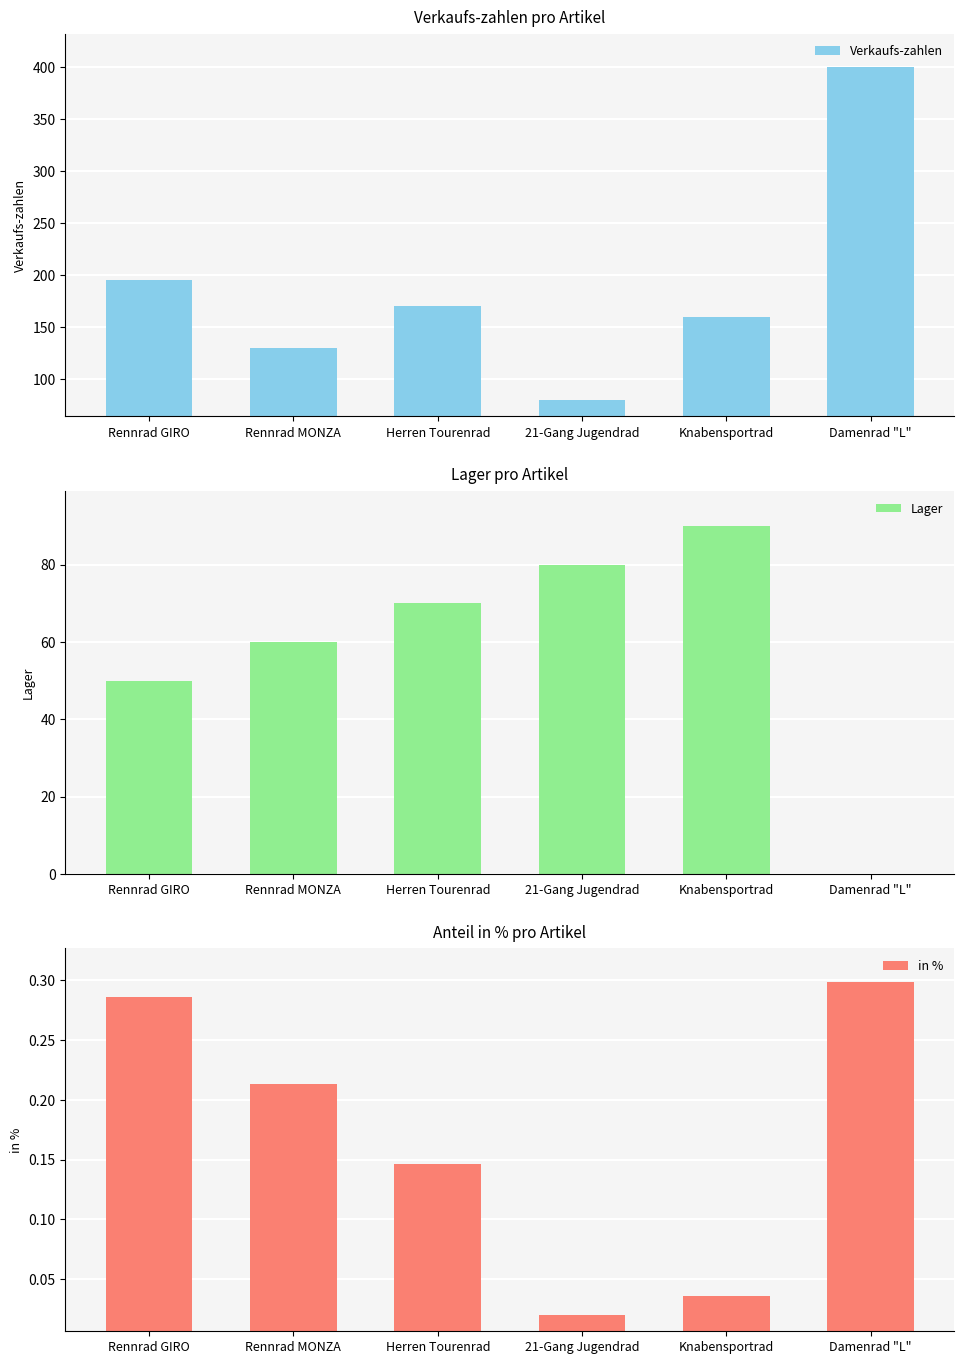

Which series has the widest spread of values?

Verkaufs-zahlen